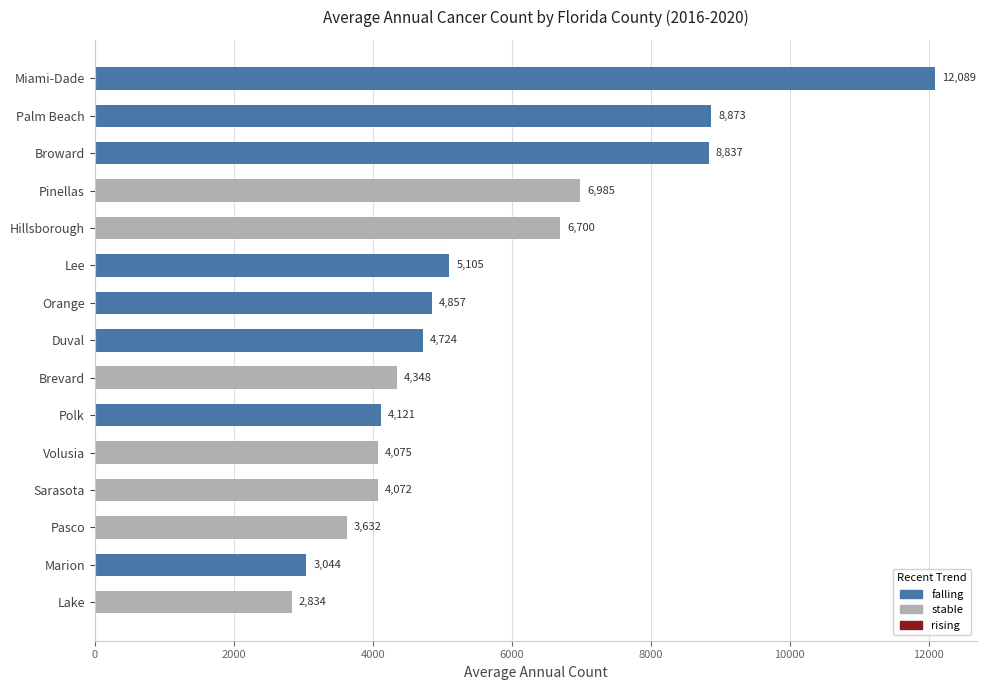

Reading top to bottom, list all the values displayed in this chart.

12089	8873	8837	6985	6700	5105	4857	4724	4348	4121	4075	4072	3632	3044	2834